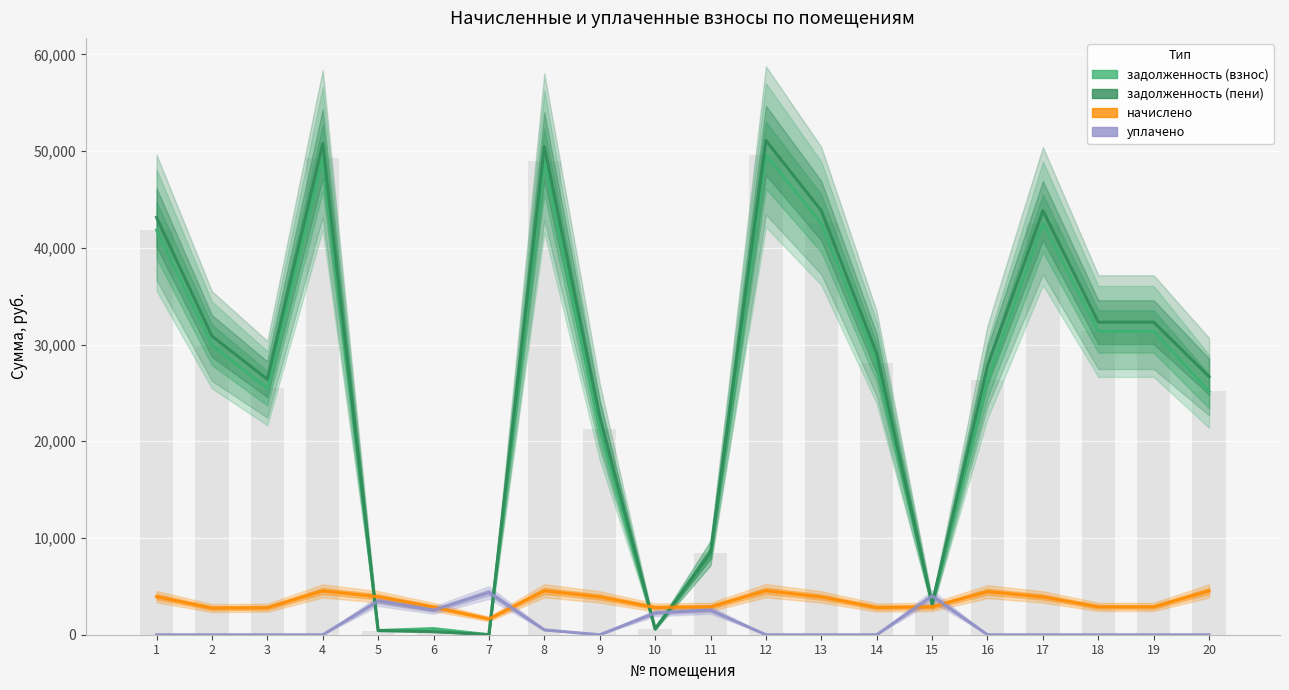

What is the spread (max minus min) of values at 6?

2544.5